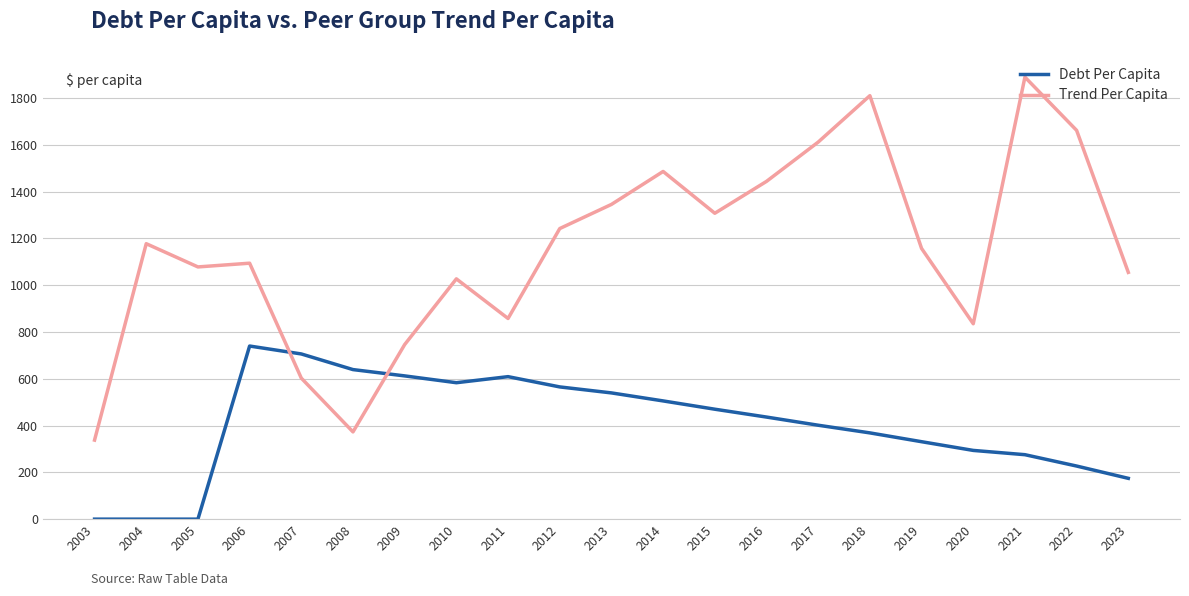

What is the sum of all Trend Per Capita values?

24139.6